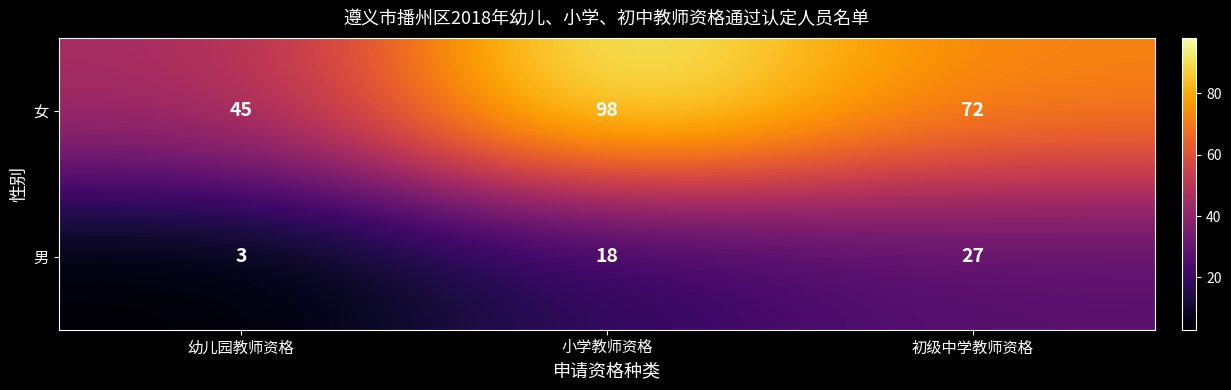

How many distinct data groups are displayed?

2